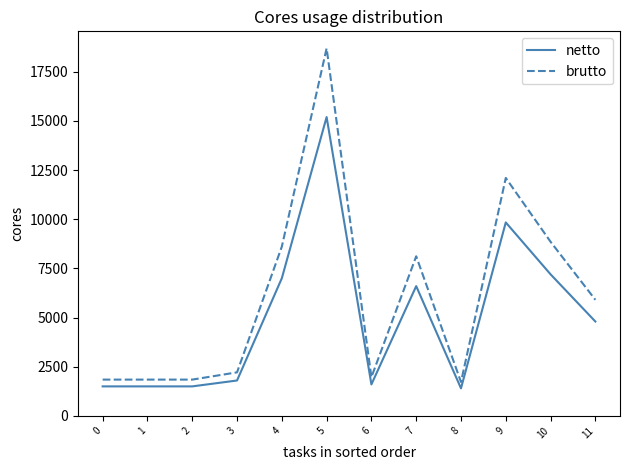

What is the smallest value displayed?

1400.0